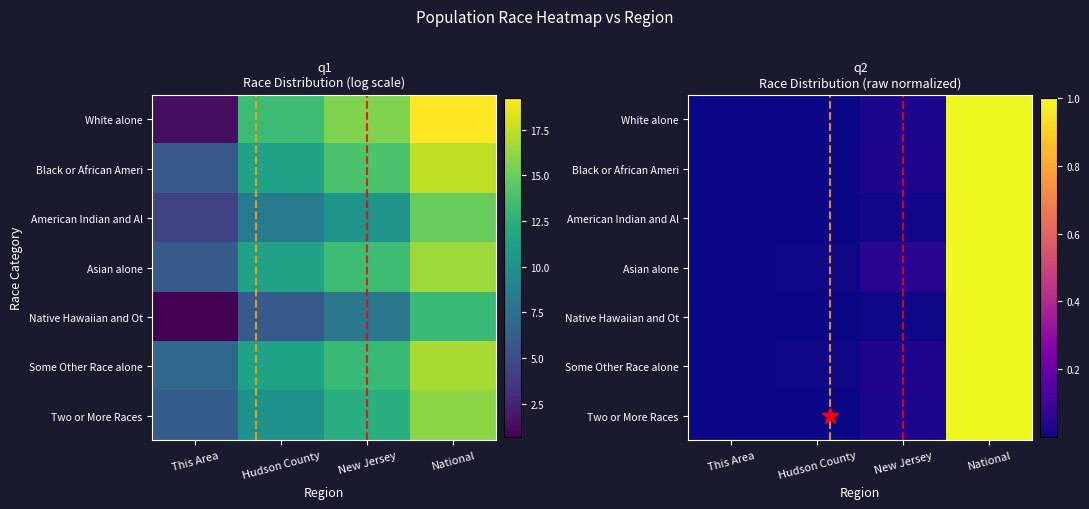

What is the greatest value displayed?

1.0